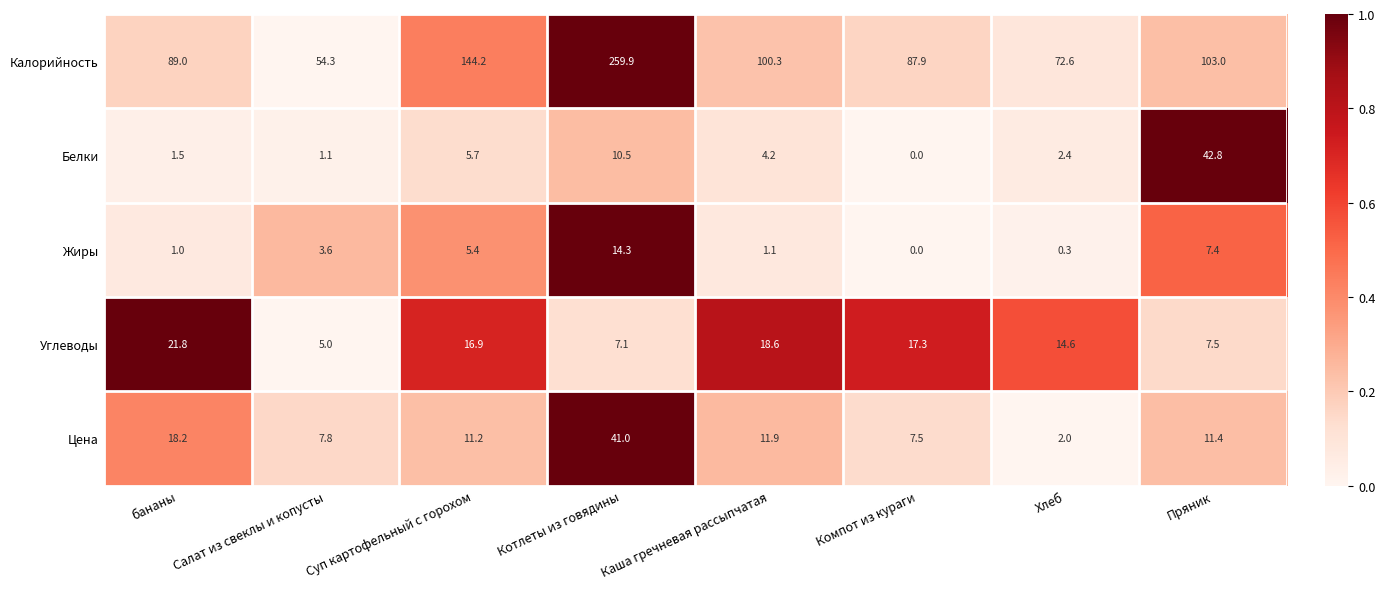

Rank the series by their maximum value, from lowest to highest.

Жиры, Углеводы, Цена, Белки, Калорийность